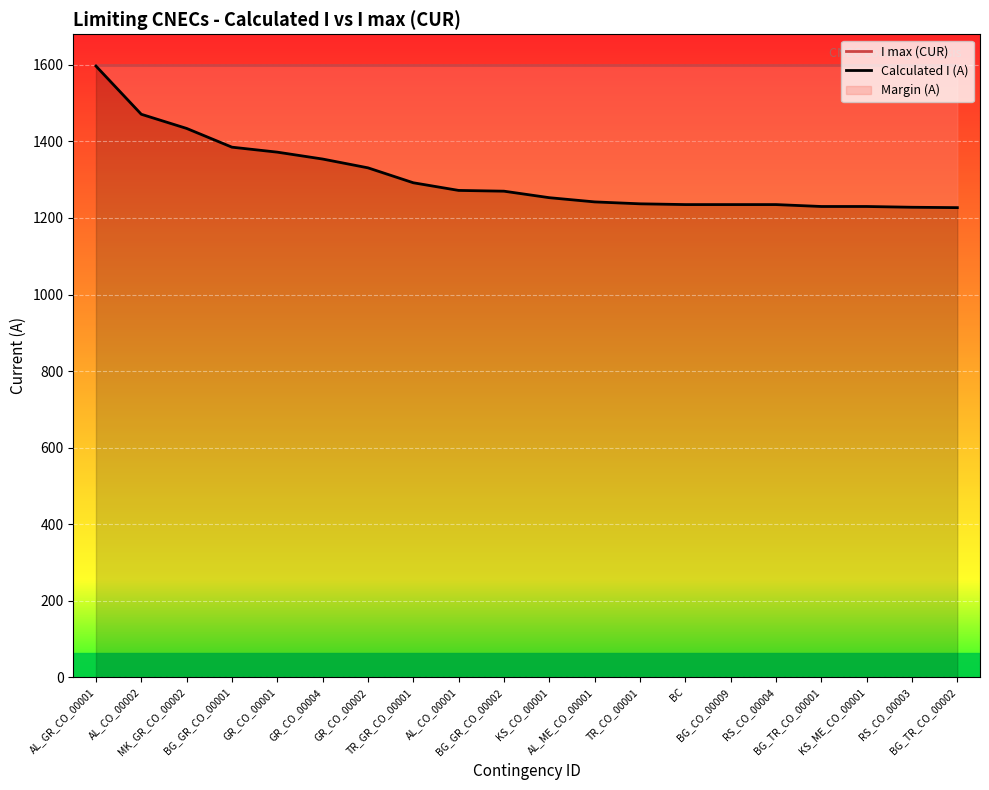

Is this an area chart (filled region under the line)?

No